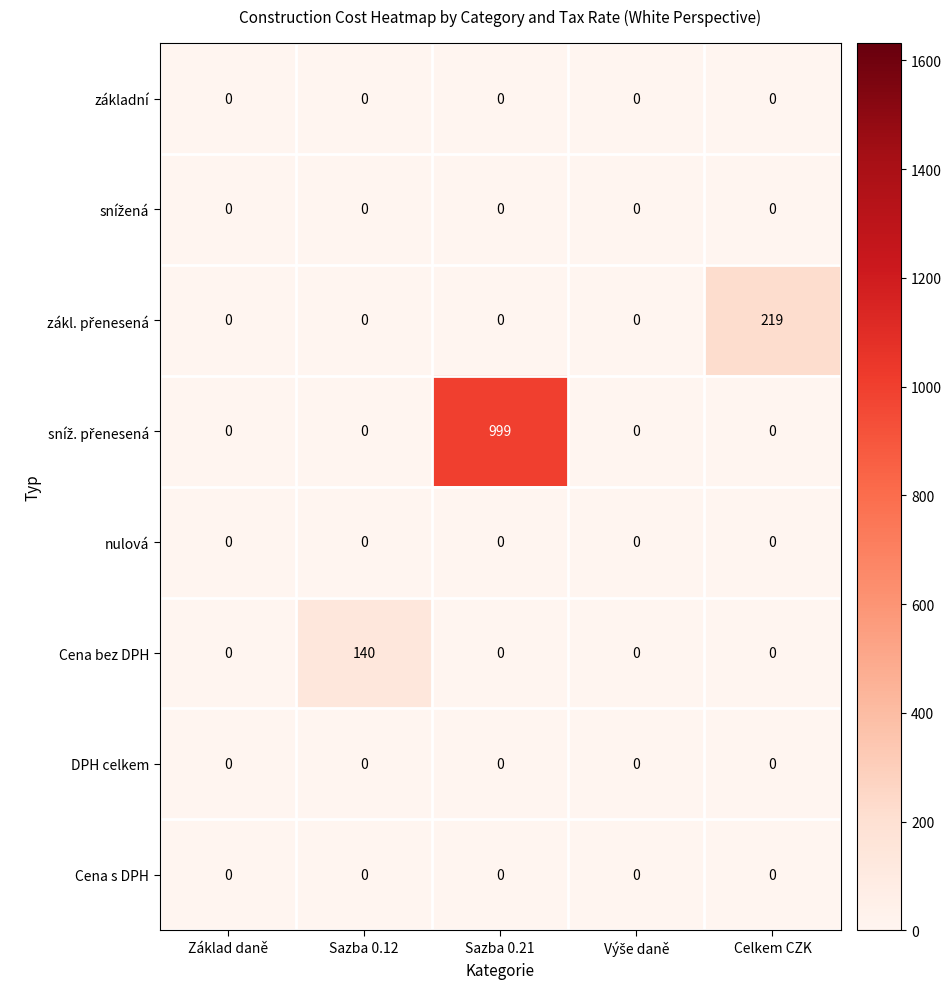

At how many categories does at least one series exceed 443?

1